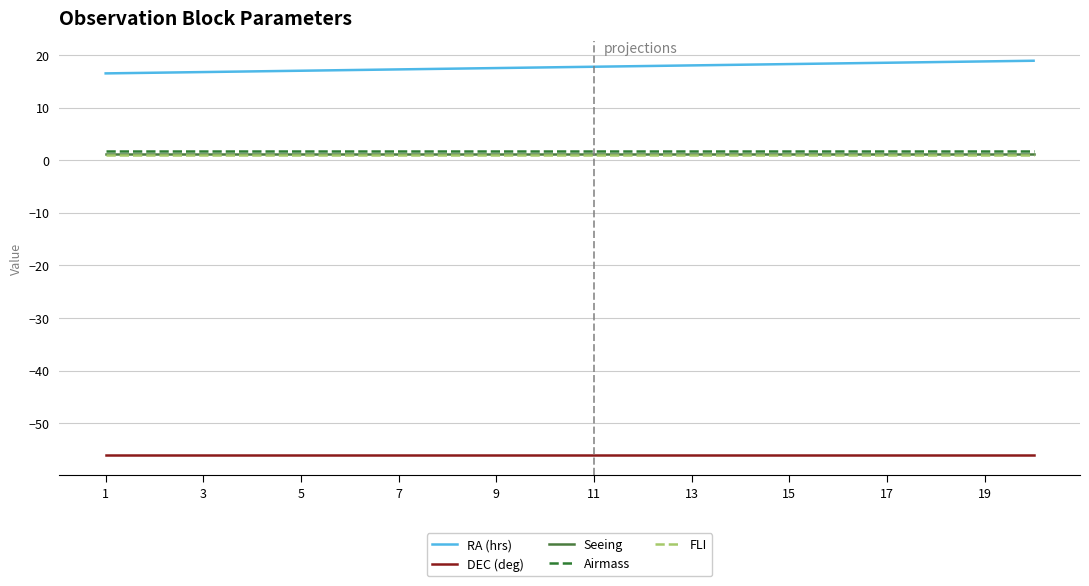

What is the maximum value shown in the chart?

18.9